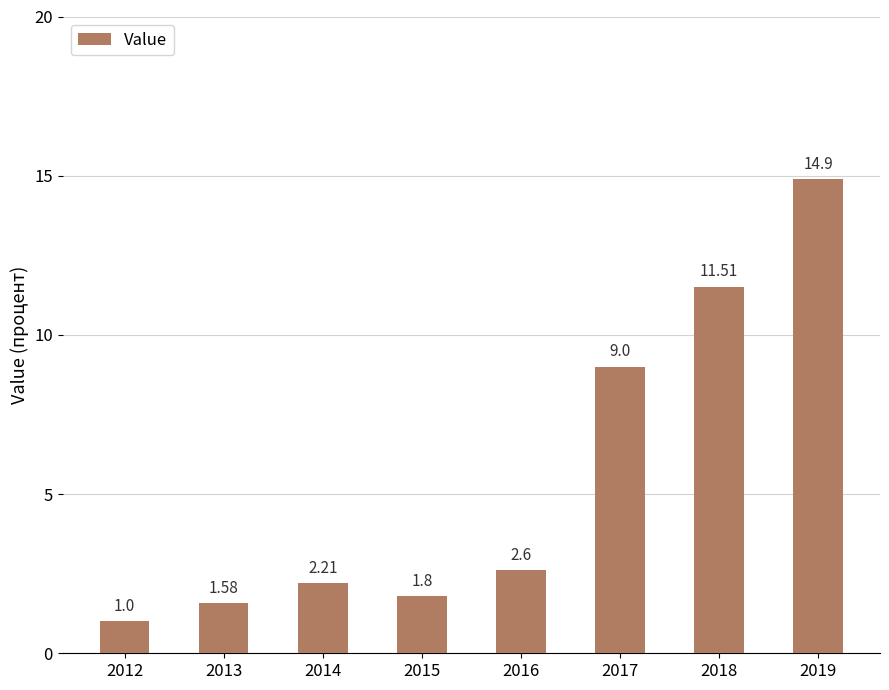

Between 2016 and 2012, which is larger?

2016